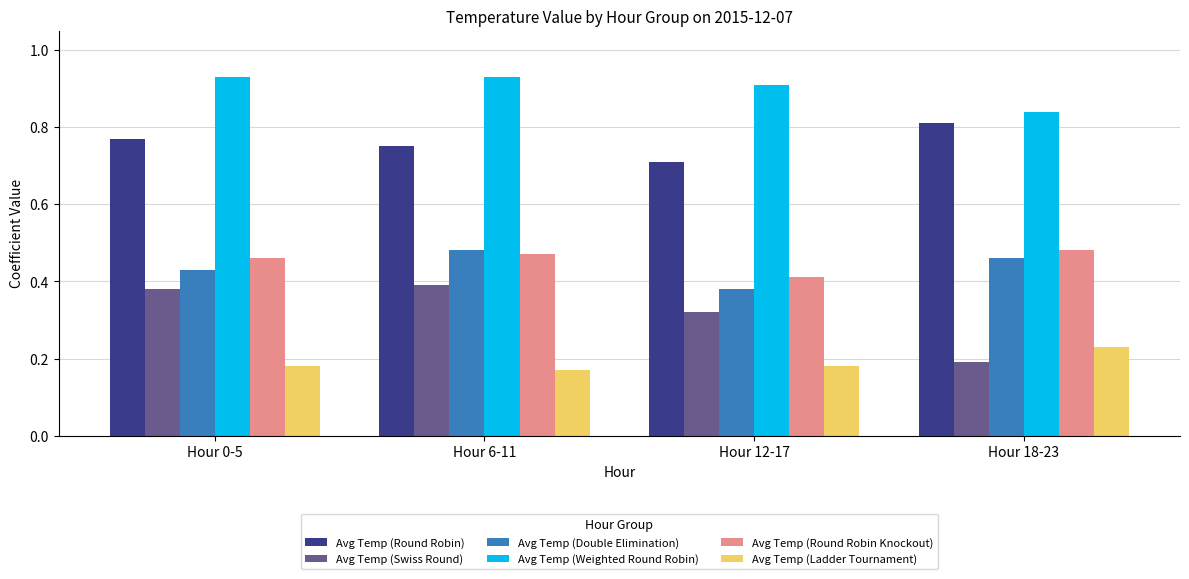

The Avg Temp (Ladder Tournament) series shows 0.2 at Hour 0-5. True or false?

True